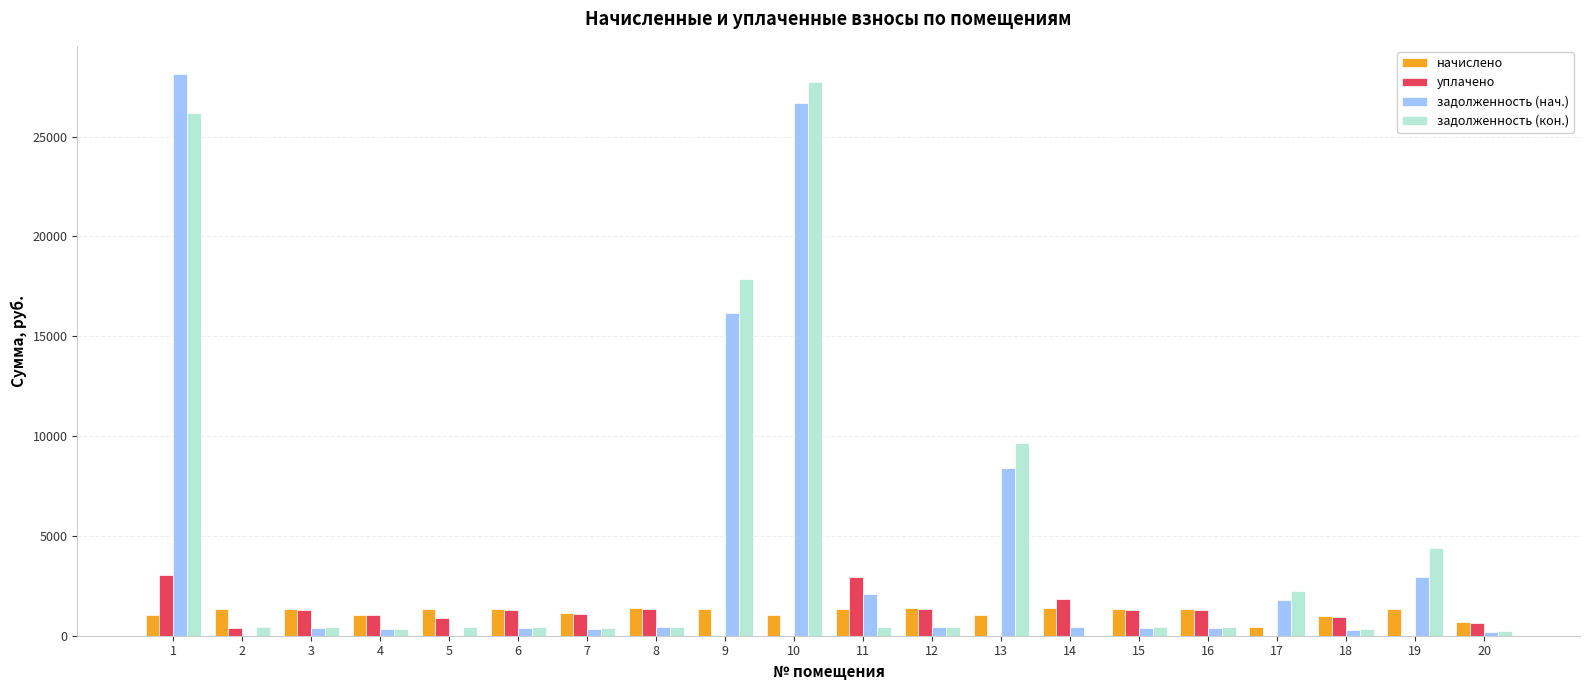

What is the highest value of the уплачено series?

3021.0